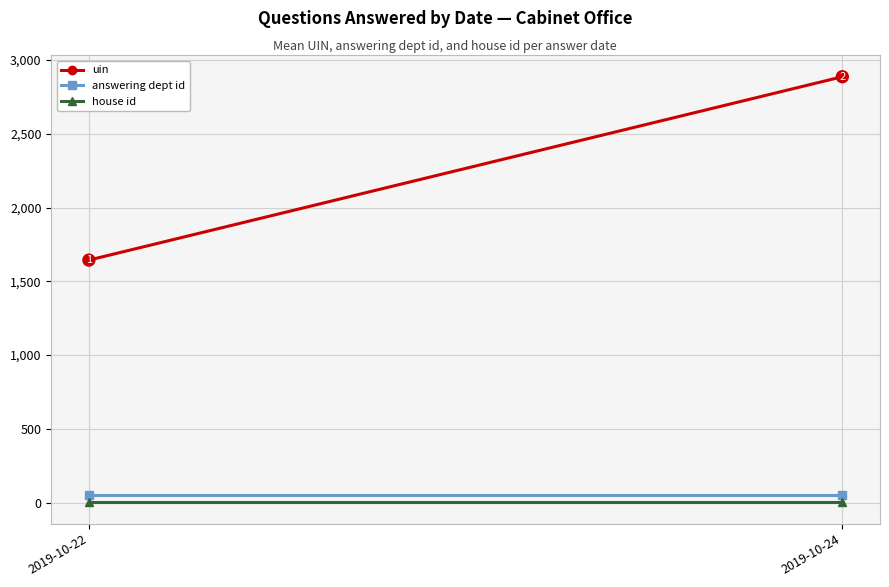

How many lines are shown in the chart?

3